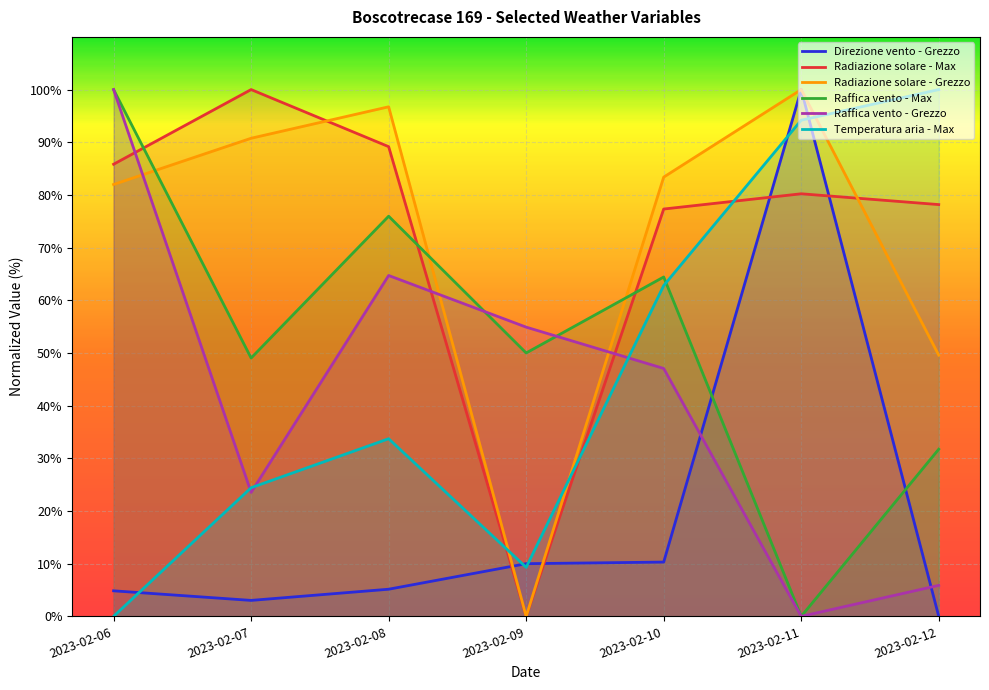

Reading left to right, extract all data points from this chart.

Direzione vento - Grezzo: 2023-02-06=4.8	2023-02-07=3.0	2023-02-08=5.2	2023-02-09=10.0	2023-02-10=10.3	2023-02-11=100.0	2023-02-12=0.0
Radiazione solare - Max: 2023-02-06=85.8	2023-02-07=100.0	2023-02-08=89.2	2023-02-09=0.0	2023-02-10=77.3	2023-02-11=80.2	2023-02-12=78.2
Radiazione solare - Grezzo: 2023-02-06=82.0	2023-02-07=90.8	2023-02-08=96.7	2023-02-09=0.0	2023-02-10=83.4	2023-02-11=100.0	2023-02-12=49.6
Raffica vento - Max: 2023-02-06=100.0	2023-02-07=49.0	2023-02-08=76.0	2023-02-09=50.0	2023-02-10=64.4	2023-02-11=0.0	2023-02-12=31.7
Raffica vento - Grezzo: 2023-02-06=100.0	2023-02-07=23.5	2023-02-08=64.7	2023-02-09=54.9	2023-02-10=47.1	2023-02-11=0.0	2023-02-12=5.9
Temperatura aria - Max: 2023-02-06=0.0	2023-02-07=24.4	2023-02-08=33.7	2023-02-09=9.3	2023-02-10=62.8	2023-02-11=94.2	2023-02-12=100.0